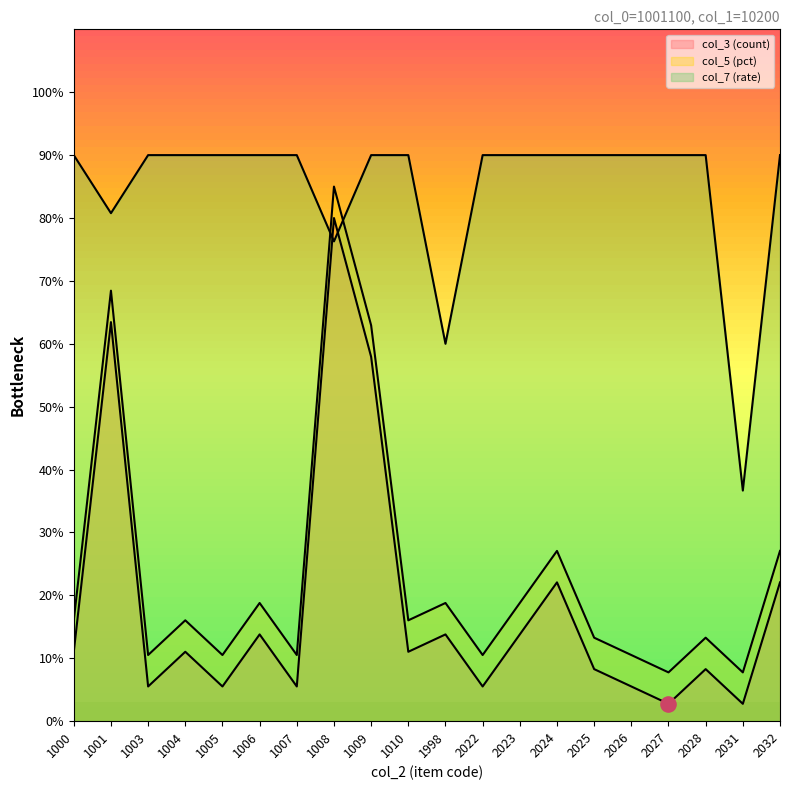

Which series has the largest total across all categories?

col_7 (rate)